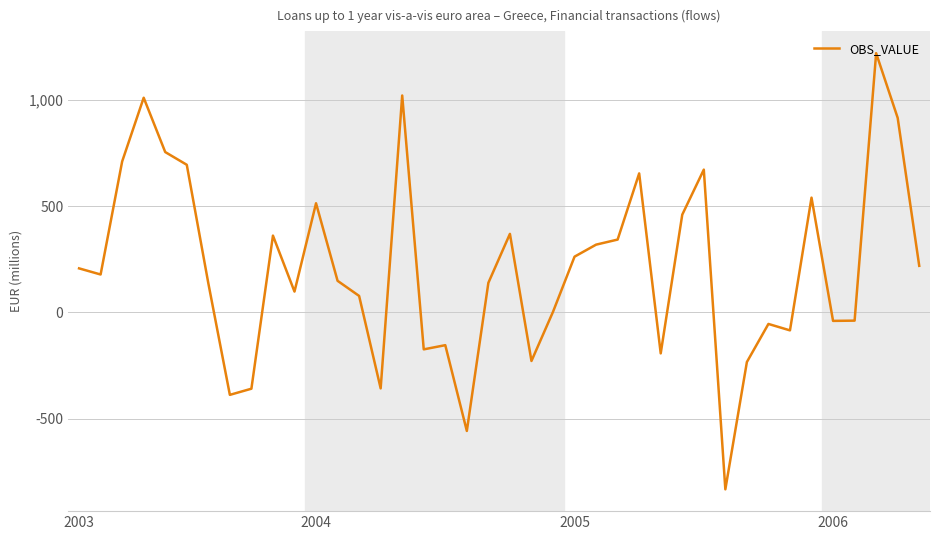

What is the minimum value shown in the chart?

-831.7